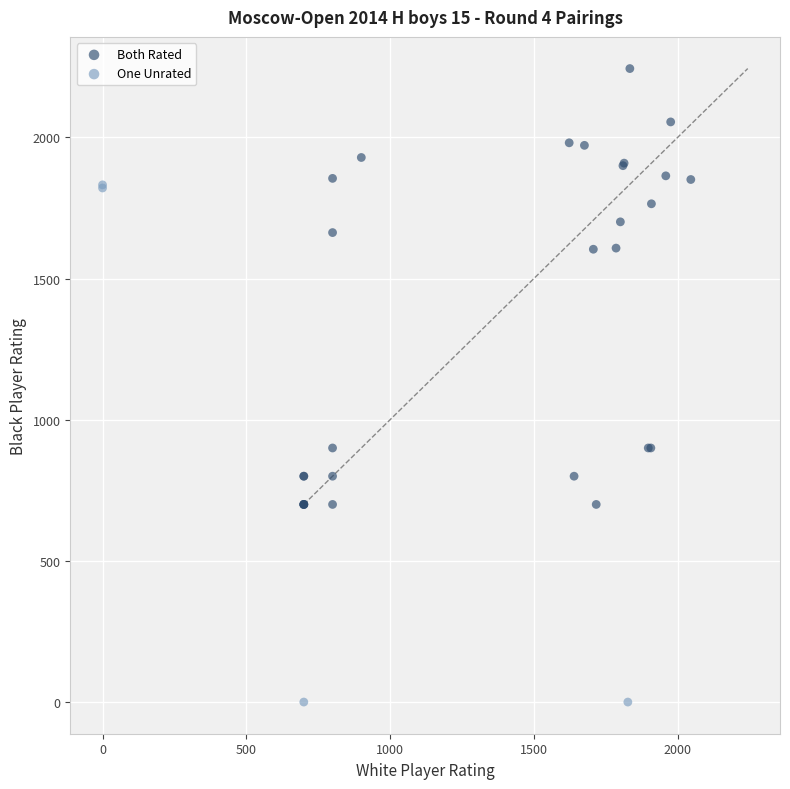

Which series has the widest spread of Y values?

One Unrated